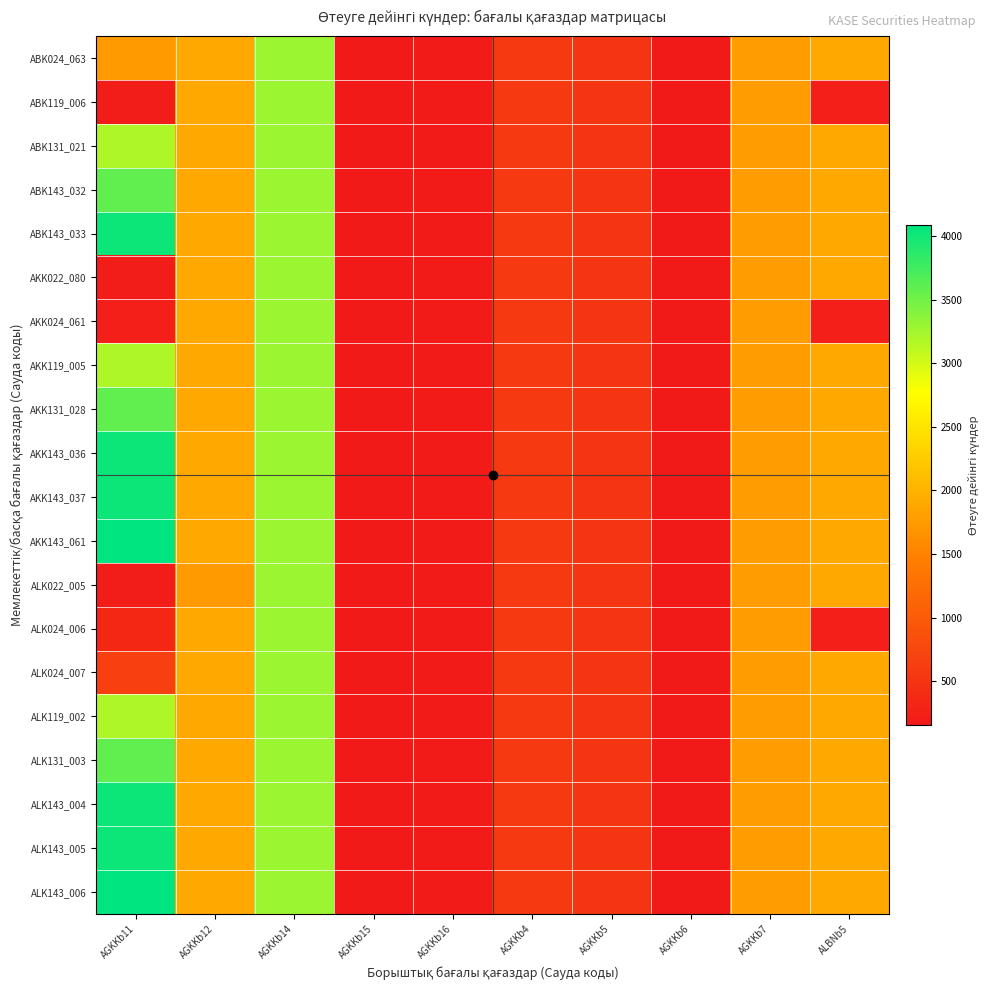

How many distinct data groups are displayed?

20